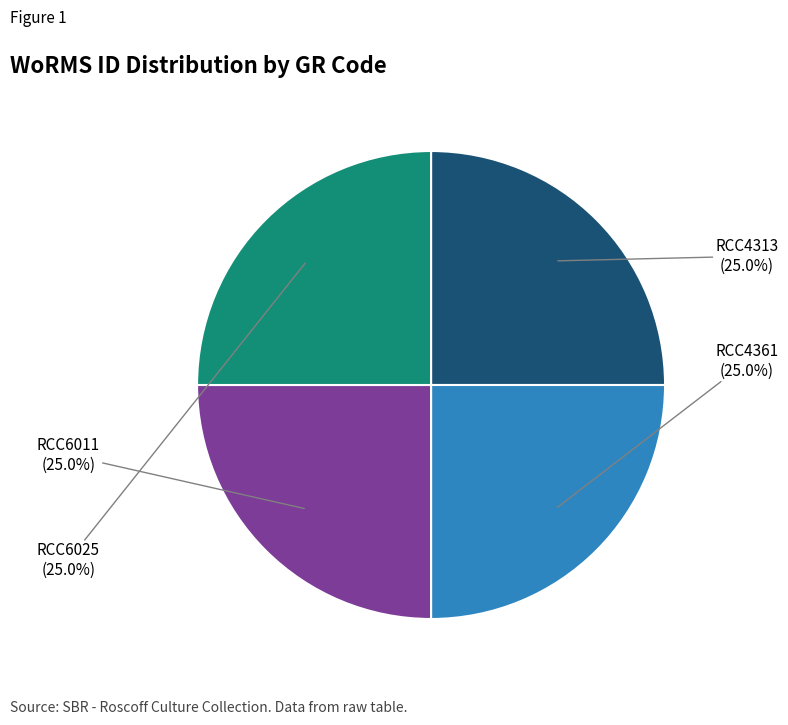

Does any single category account for the majority?

No